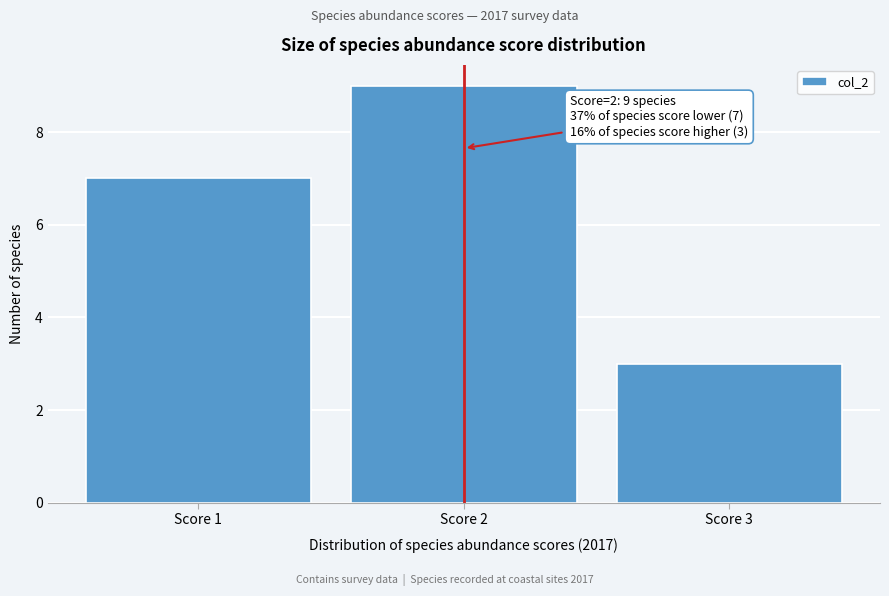

Over which range of the x-axis is the bar tallest?

1.5 to 2.5